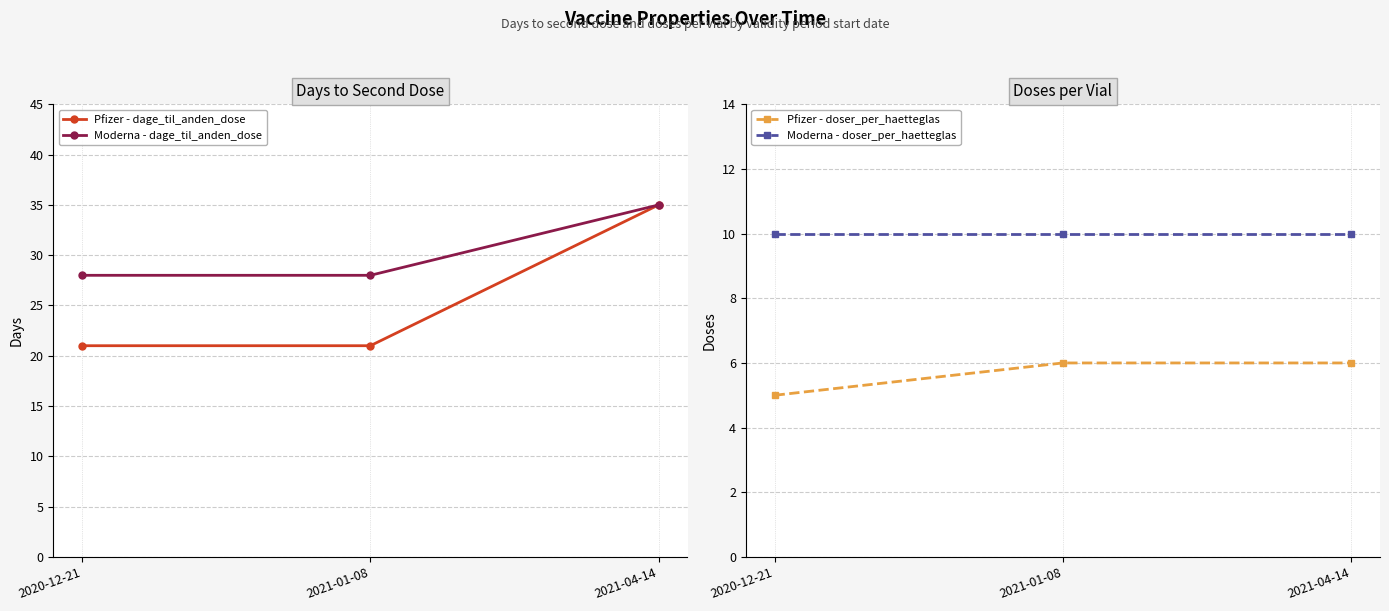

What position from the right is 2021-01-08?

2